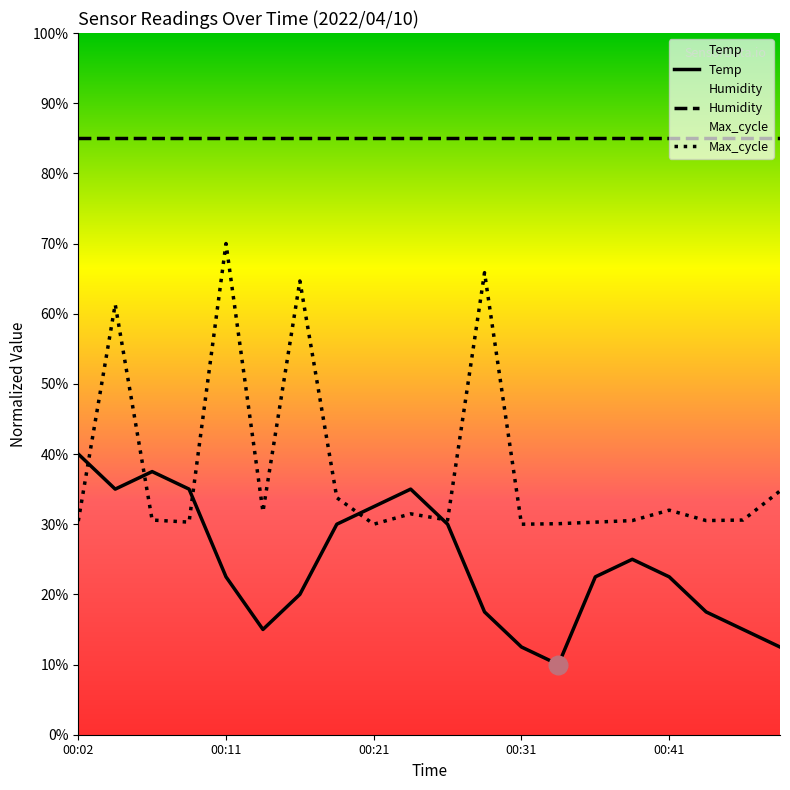

Which series has the largest Y range (max minus min)?

Max_cycle